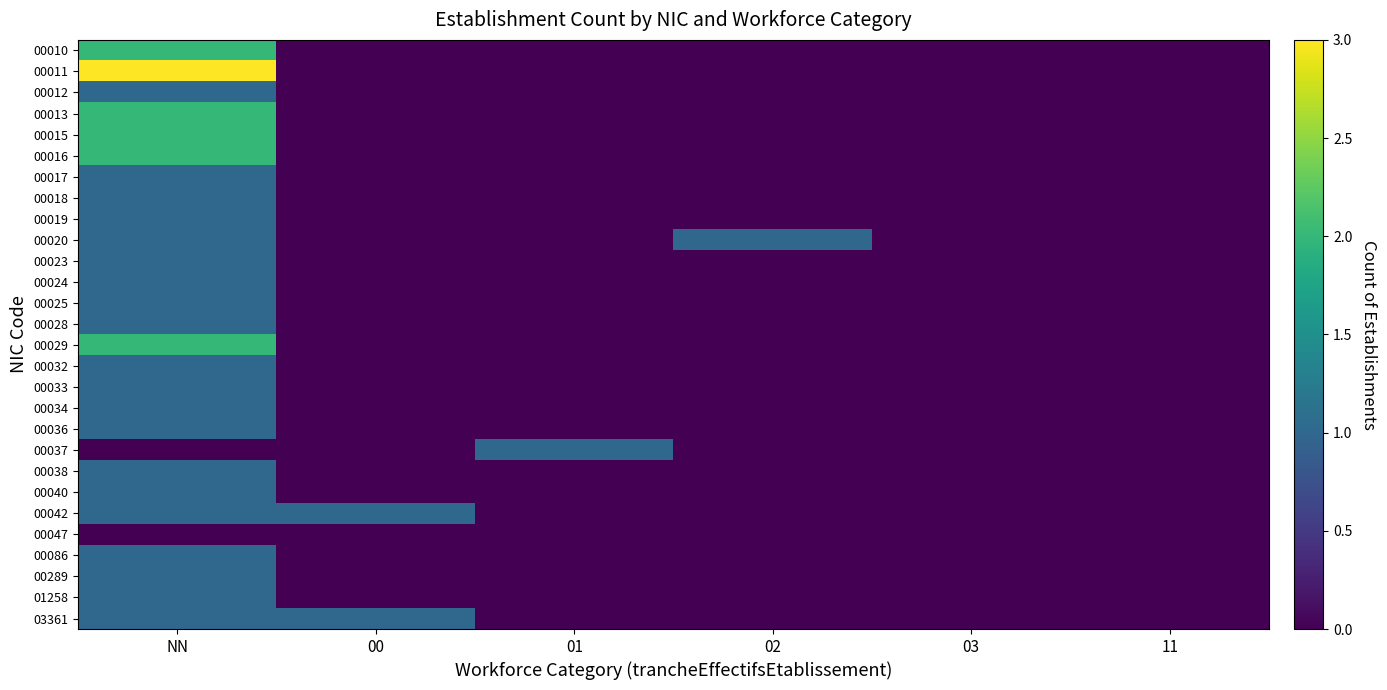

At which category is the sum across all series the highest?

NN